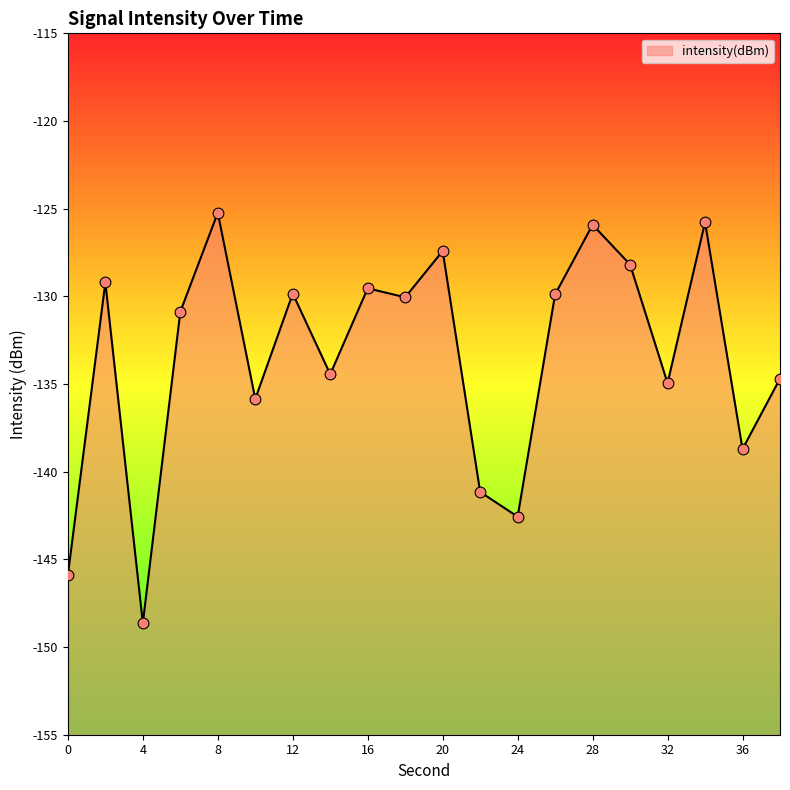

What is the change in value from 2 to 22?

-11.9